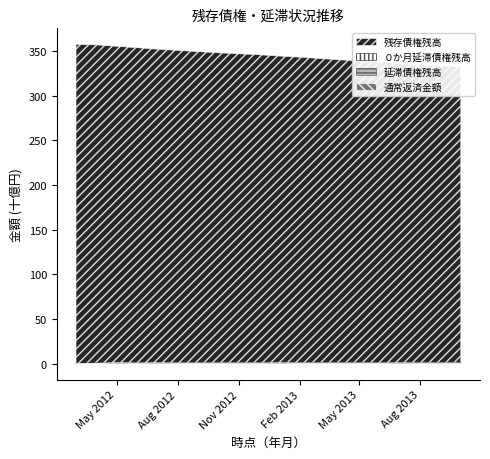

How many interior local valleys does the 延滞債権残高 series have?

6